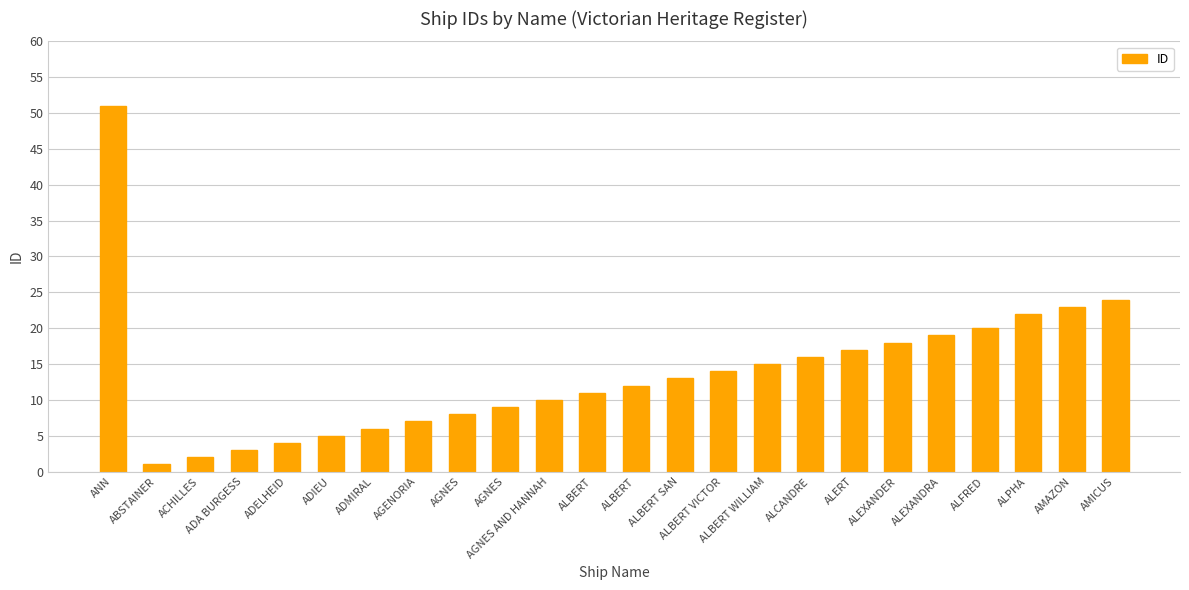

Are the bars horizontal?

No